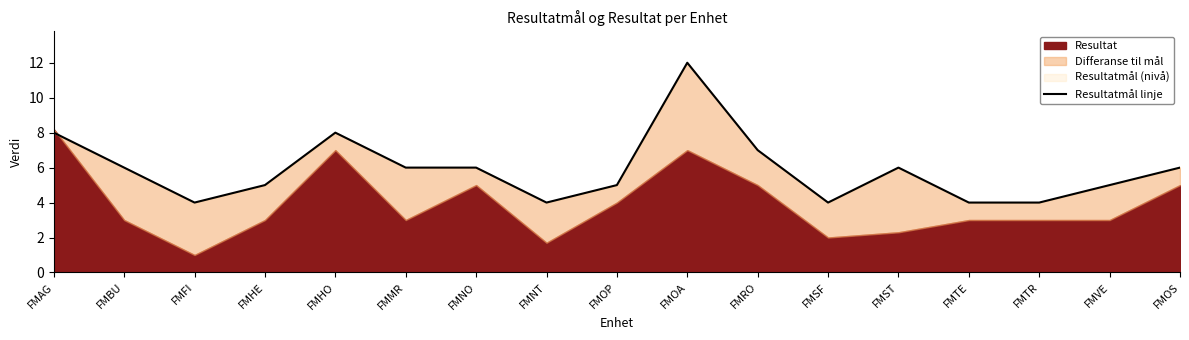

Which label corresponds to the smallest value in the chart?

FMFI